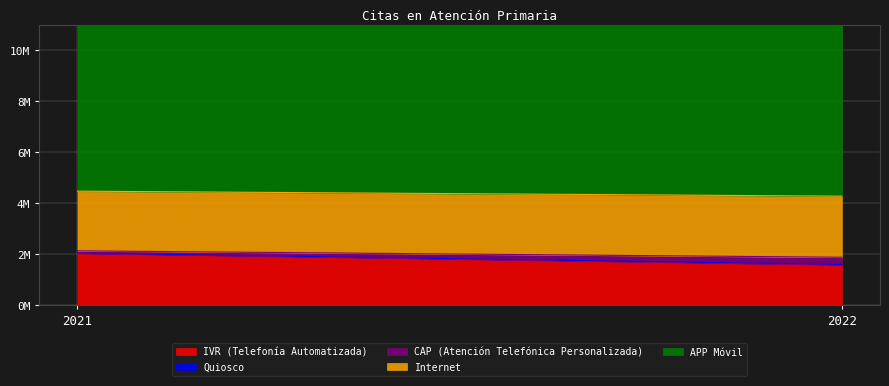

How many lines are shown in the chart?

5